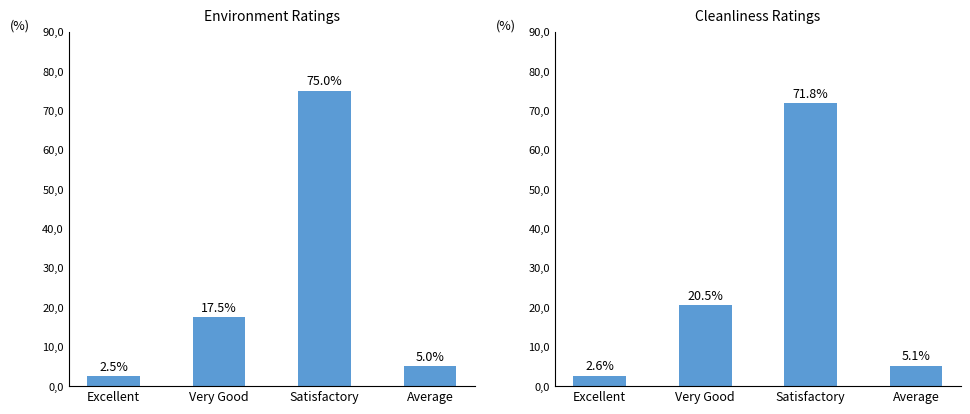

Count the number of data series in this chart.

2